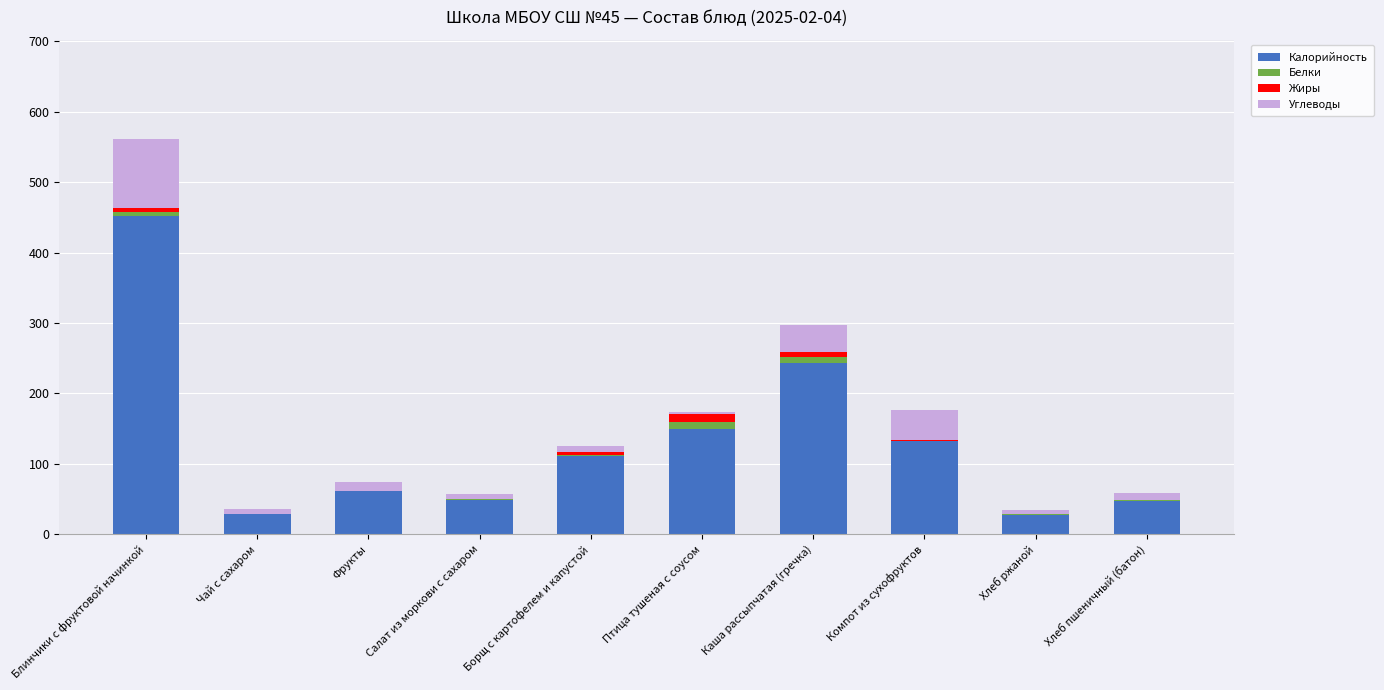

Is it true that Калорийность equals 111.0 at Борщ с картофелем и капустой?

True